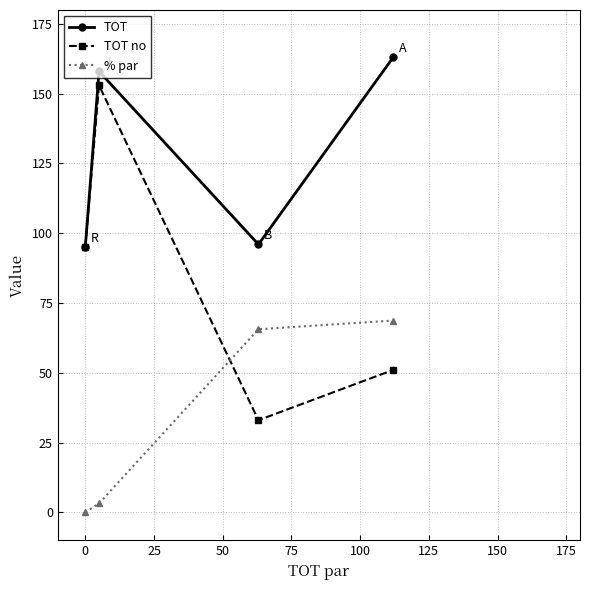

Count the number of data series in this chart.

3